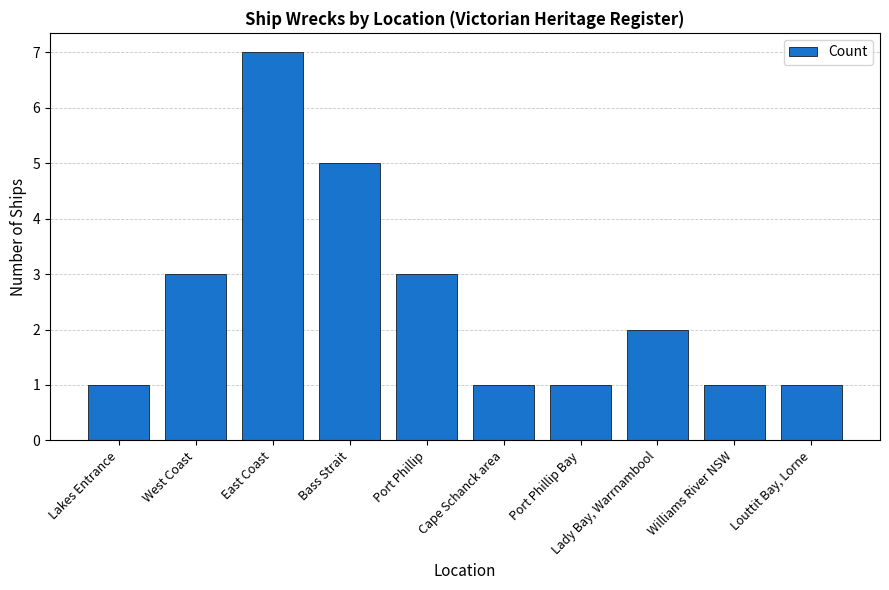

Which has a higher value, Bass Strait or East Coast?

East Coast